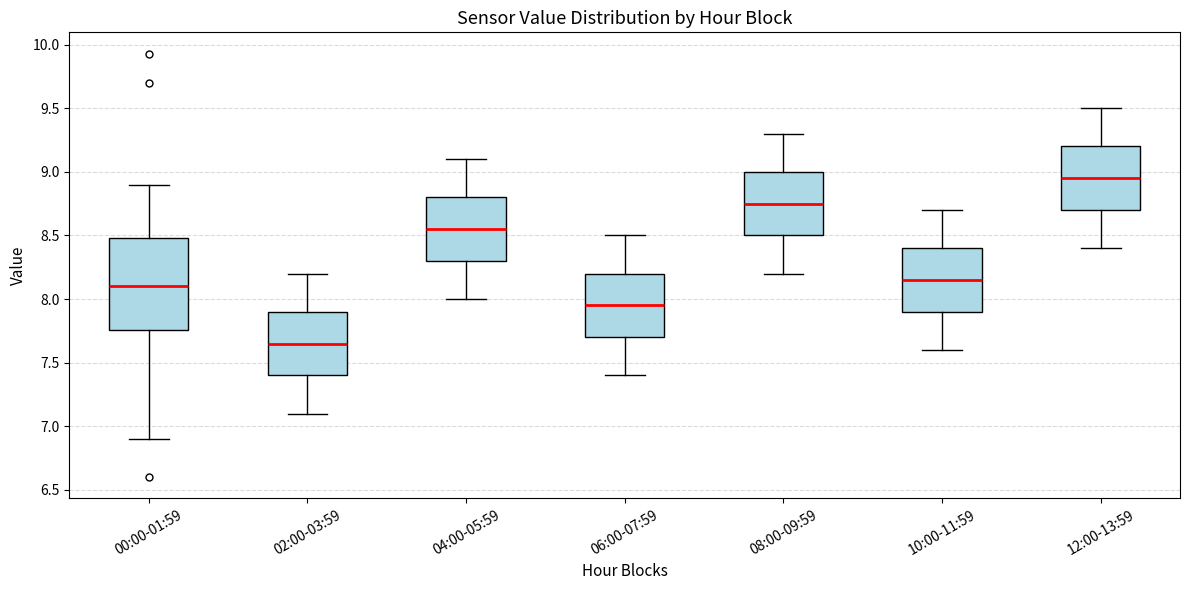

Where does the lower whisker of the box for 00:00-01:59 end on the y-axis? The values are not printed on the chart, so give them approximately, as read against the axis.

6.90